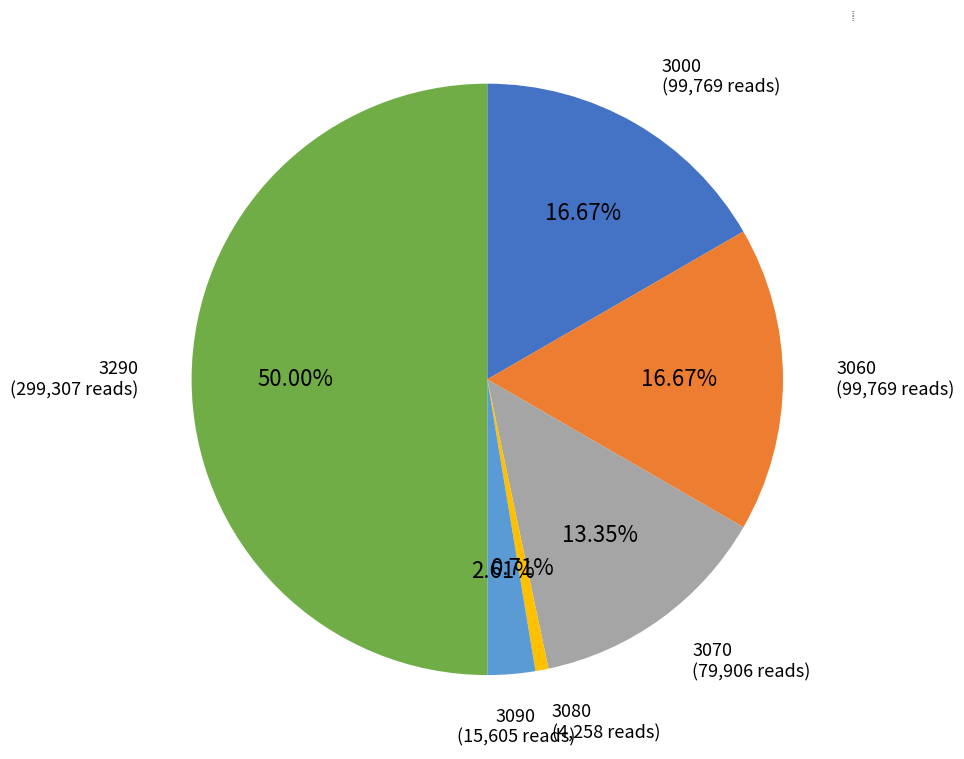

To the nearest percent, what portion does 3090 represent?

3%